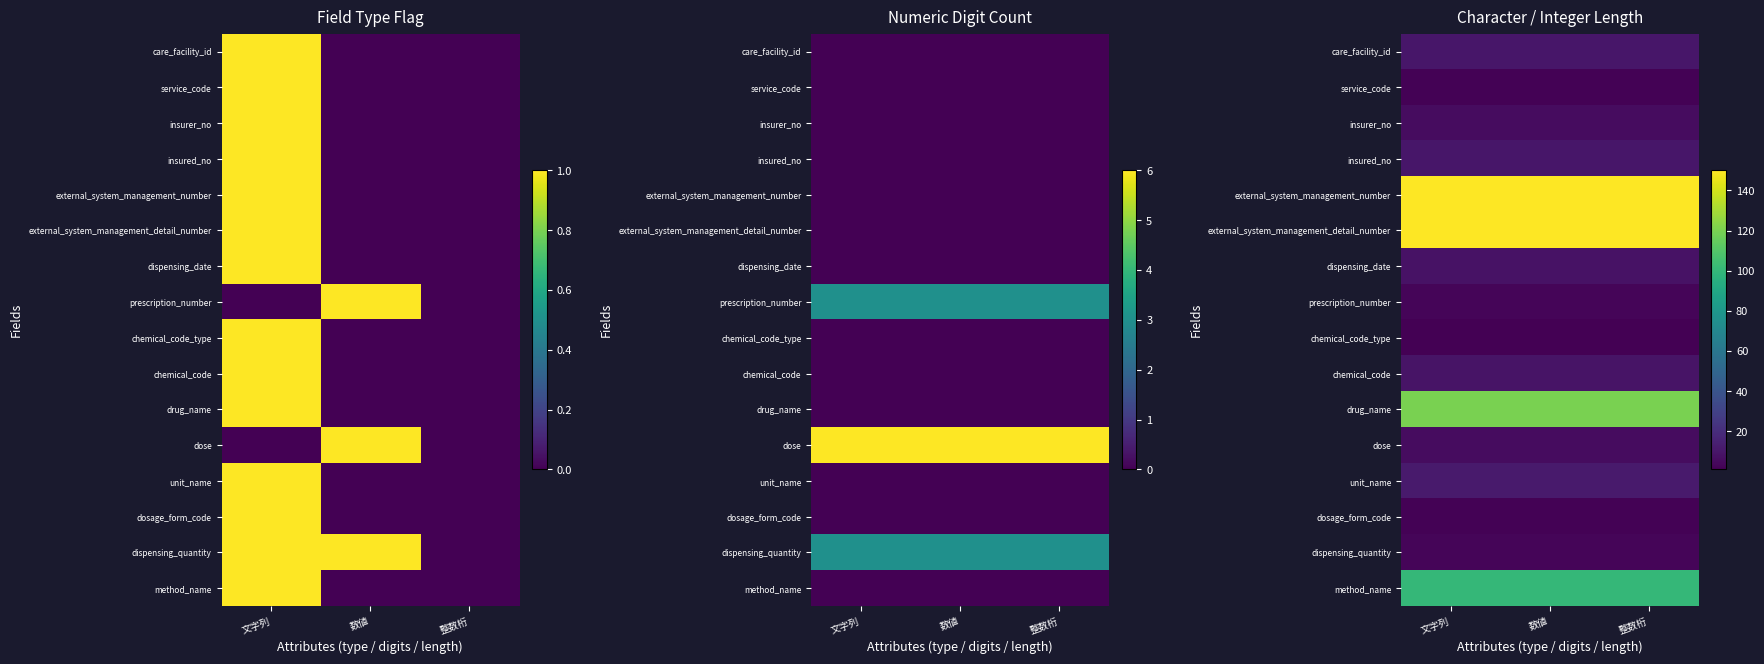

At which category is the sum across all series the highest?

文字列